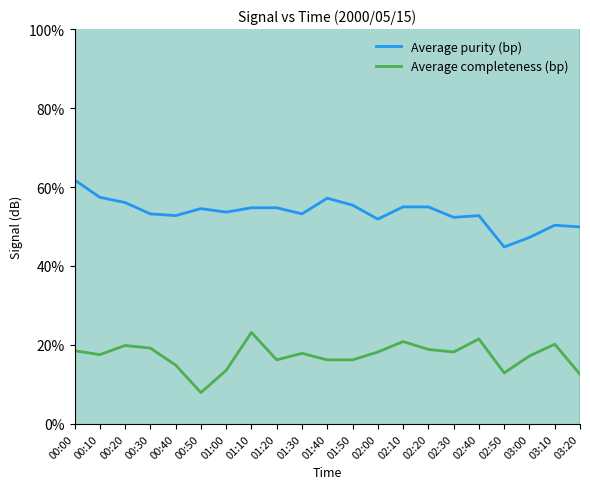

The value of Average purity (bp) at 01:30 is 36.9. True or false?

False